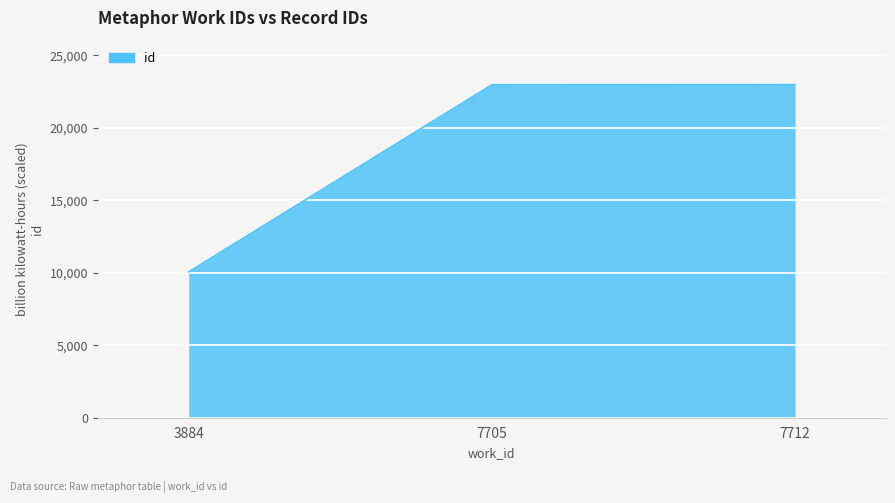

The value at 3884 is 10057. True or false?

True